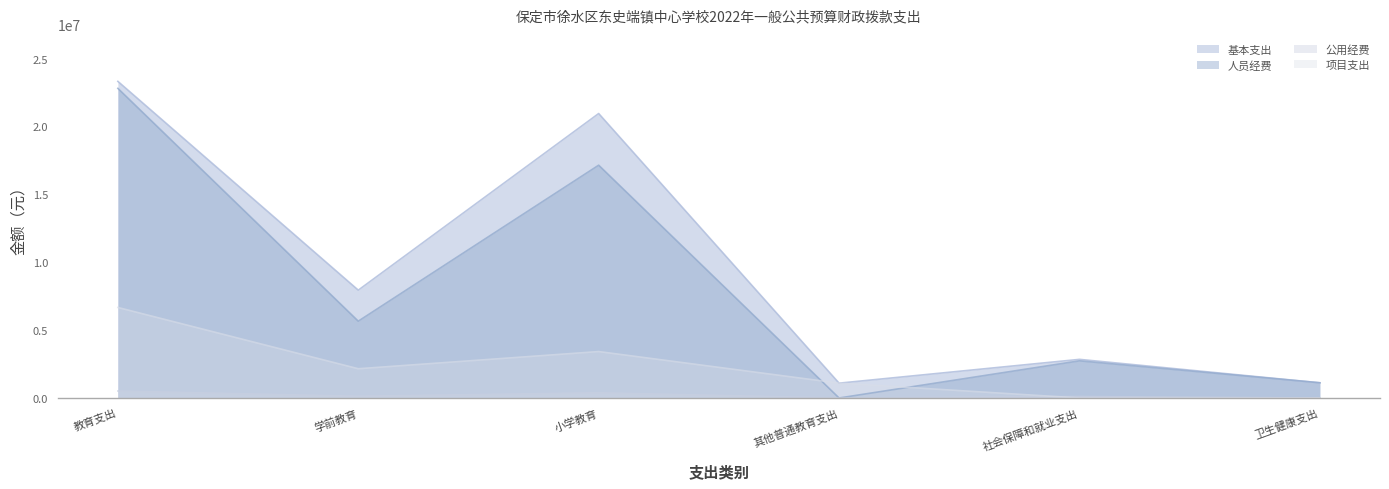

What are all the series names shown in the legend?

基本支出, 人员经费, 公用经费, 项目支出